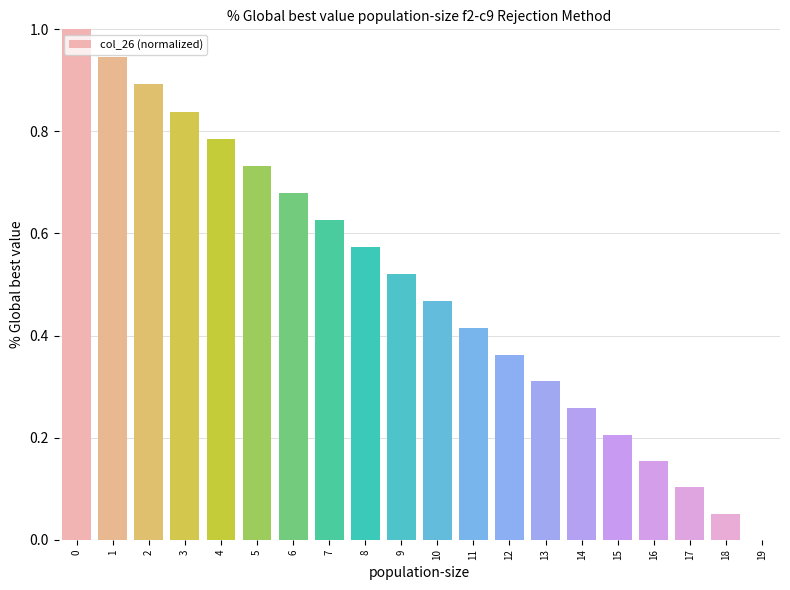

Are the bars grouped side by side (vs. stacked)?

No